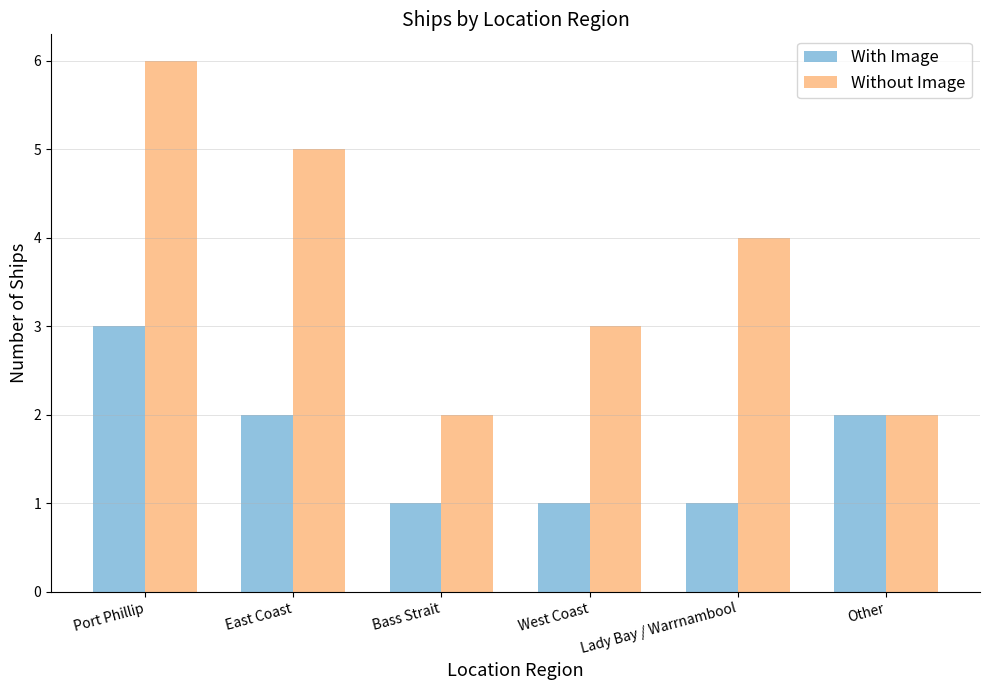

Which category has the highest value in the Without Image series?

Port Phillip